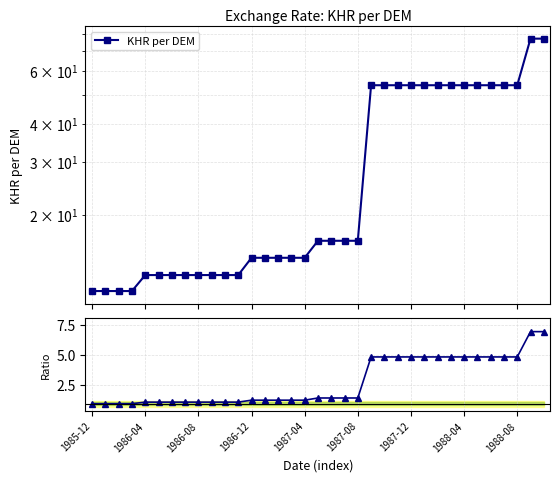

Is the value of Ratio to base at 9 greater than the value of KHR per DEM at 1988-04?

No